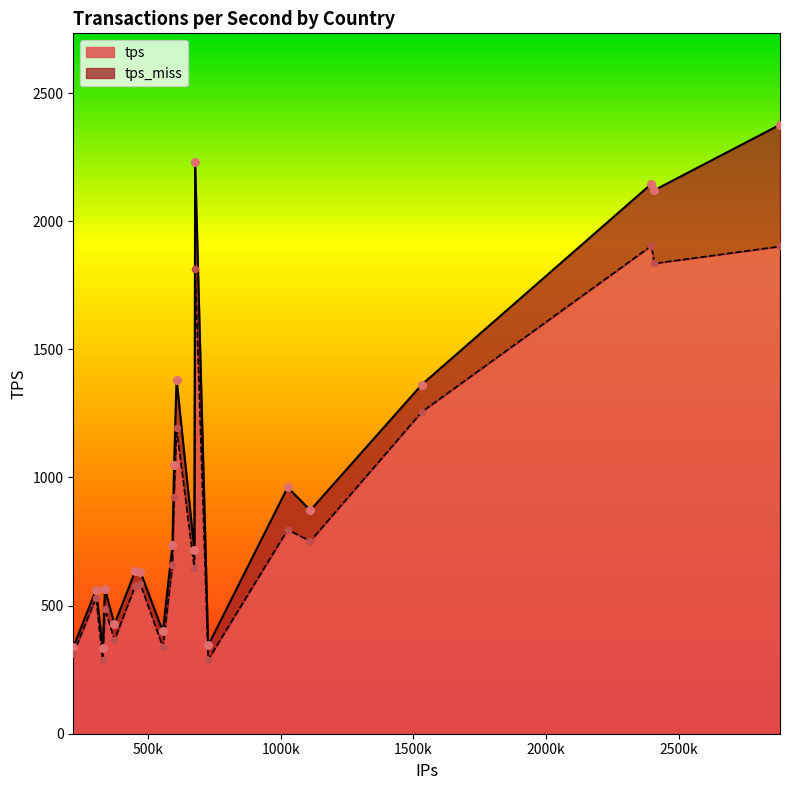

What are all the series names shown in the legend?

tps, tps_miss